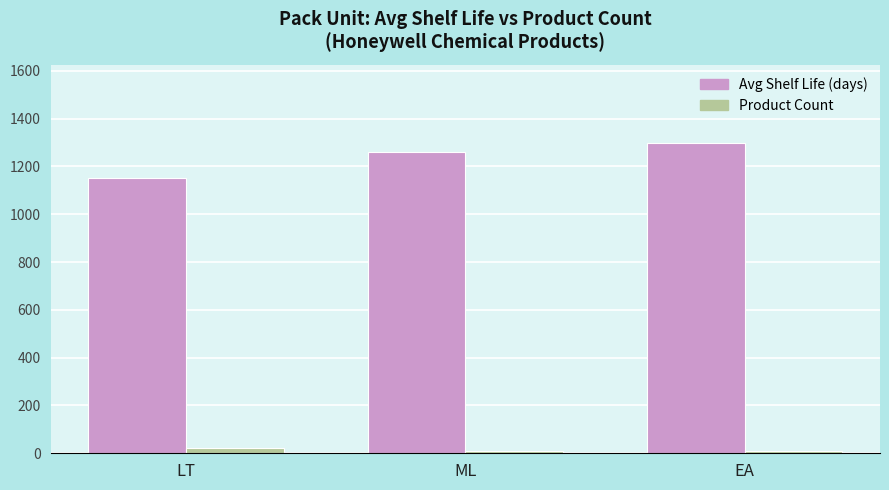

At how many categories does at least one series exceed 262?

3